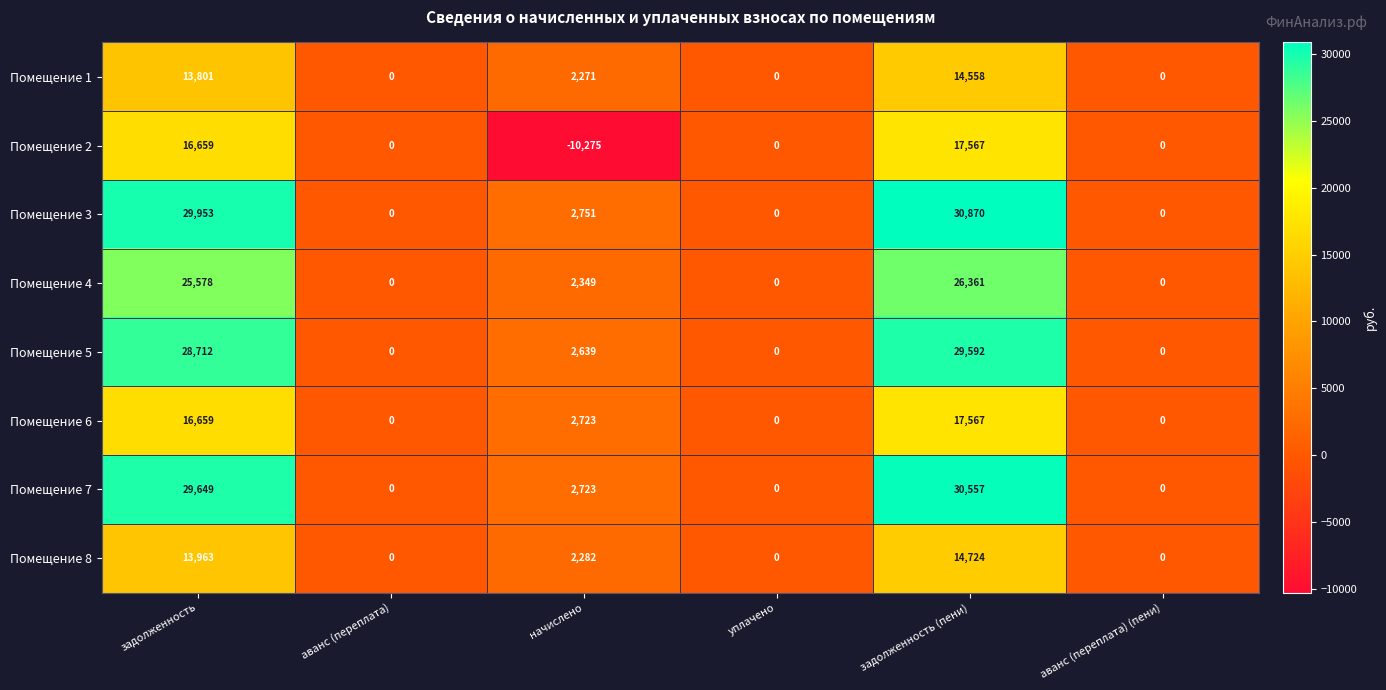

True or false: Помещение 2 has a value of 0 at аванс (переплата).

True